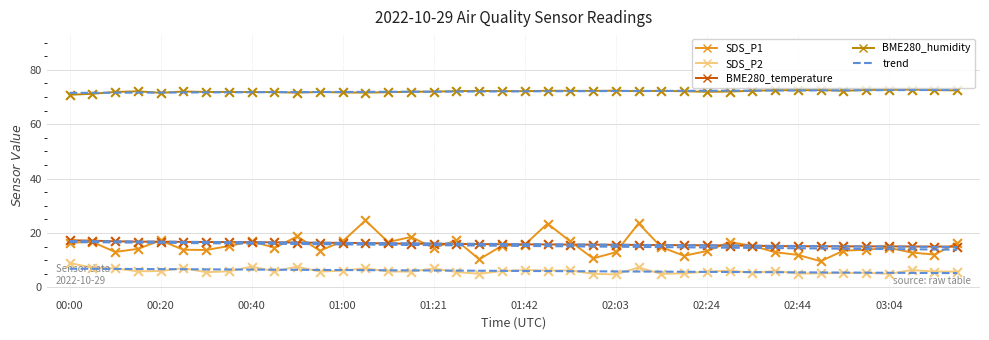

Is the value of BME280_humidity at 34 greater than the value of SDS_P1 at 26?

Yes